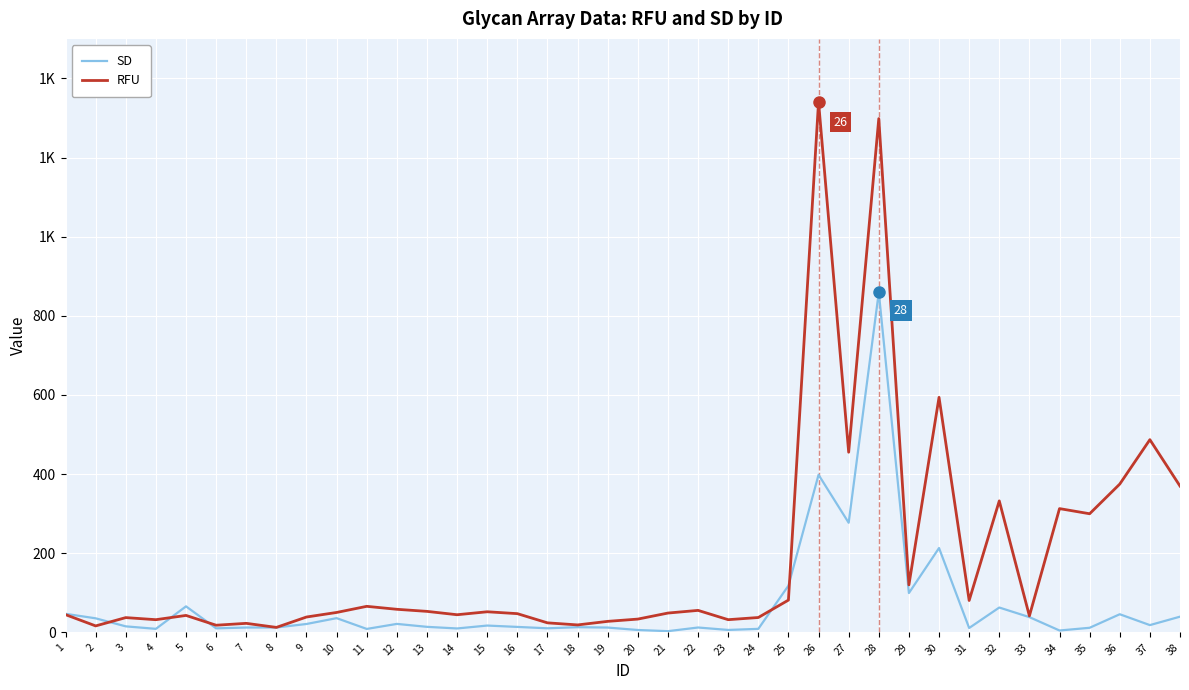

What is the minimum value for SD?

3.0